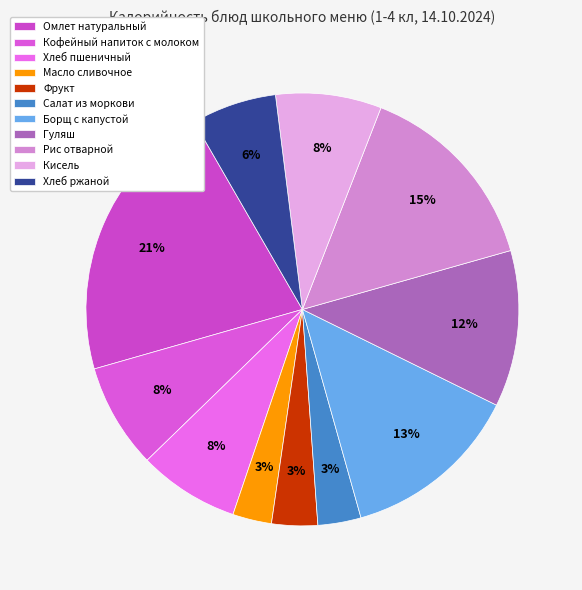

How many slices are in this pie chart?

11